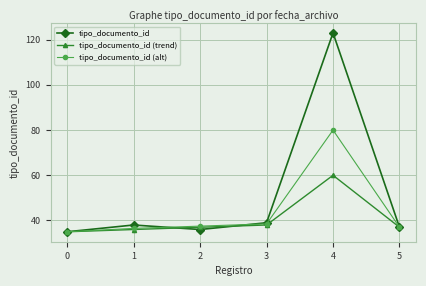

Which series has the widest spread of values?

tipo_documento_id